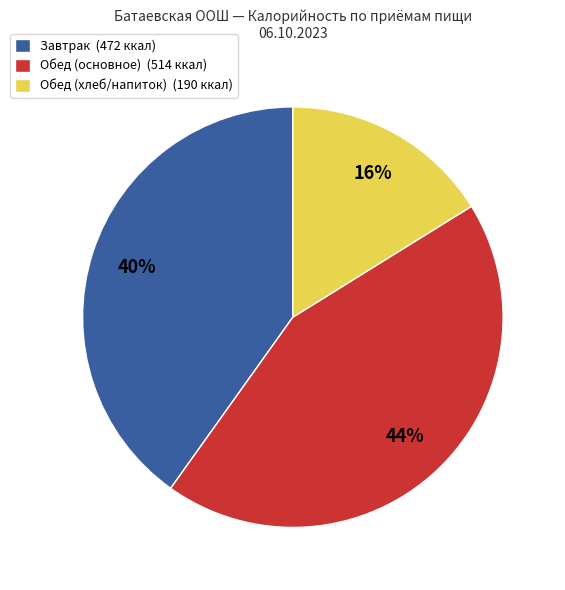

Is there a majority slice in this chart?

No